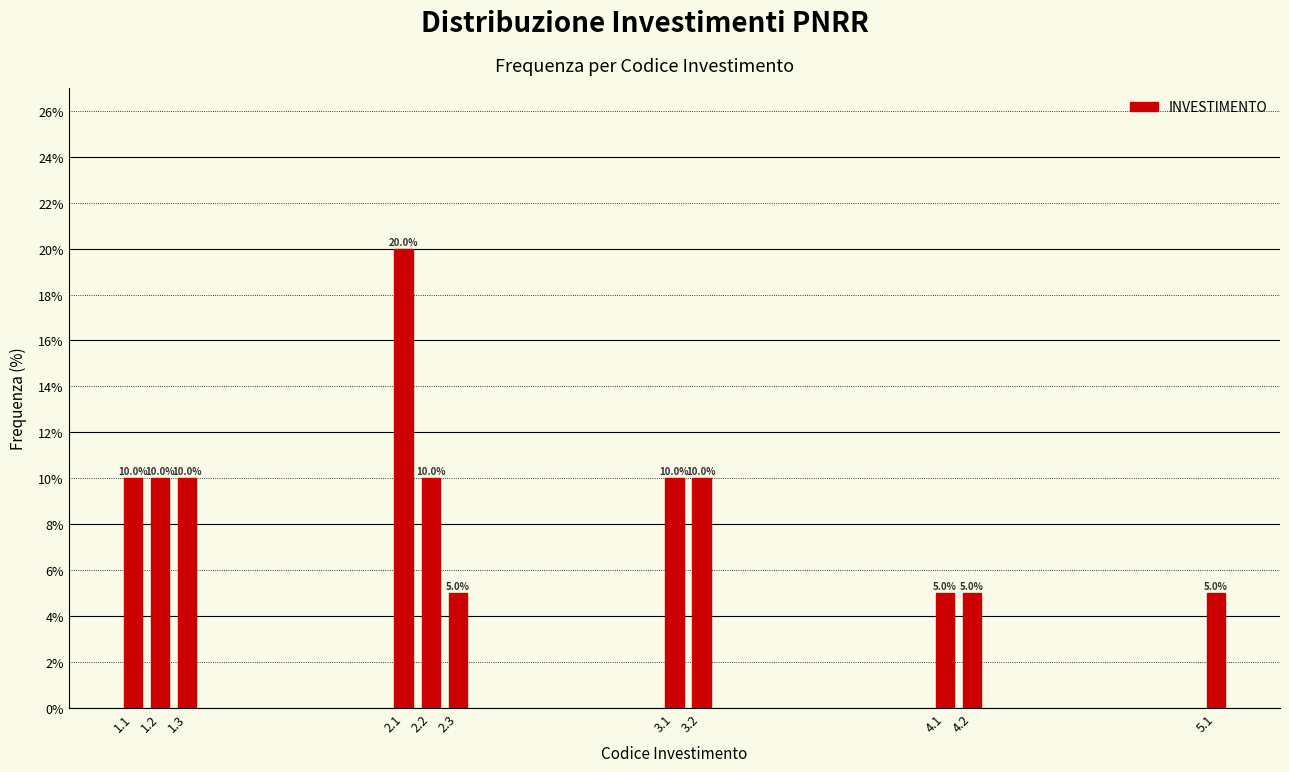

Reading left to right, transcribe all the data shown in this chart.

10	10	10	20	10	5	10	10	5	5	5